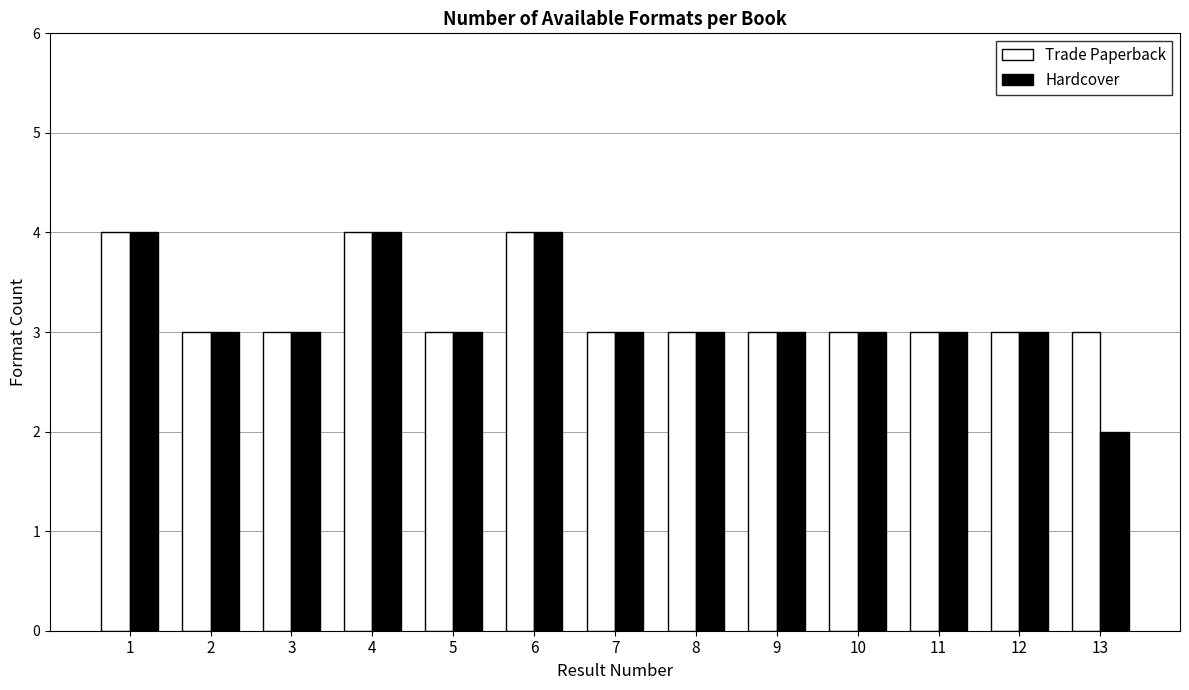

How many Hardcover values are between 3 and 4?

12